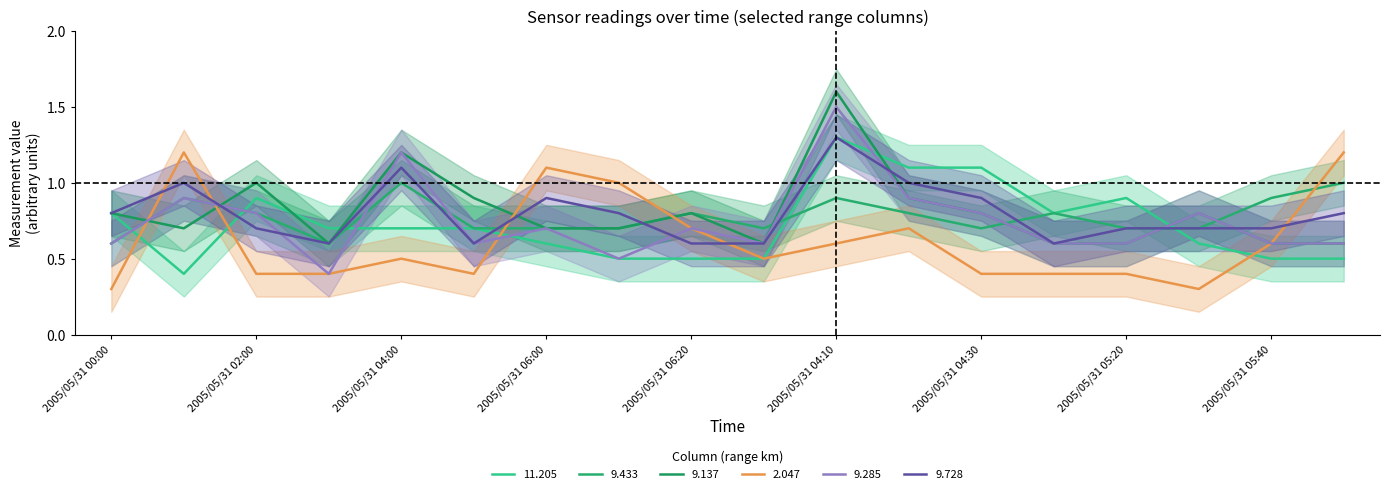

True or false: 9.728 has more than 0 points higher than both neighbors.

True